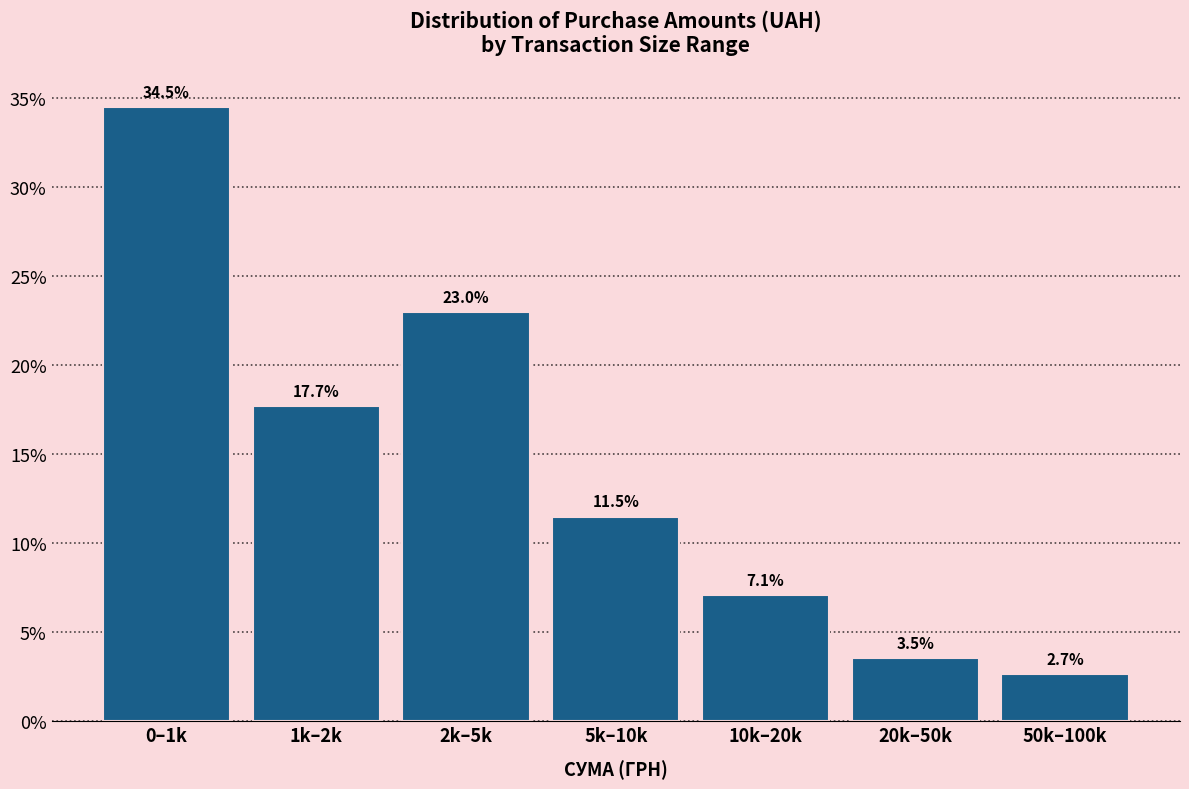

Reading right to left, transcribe all the data shown in this chart.

2.7	3.5	7.1	11.5	23.0	17.7	34.5